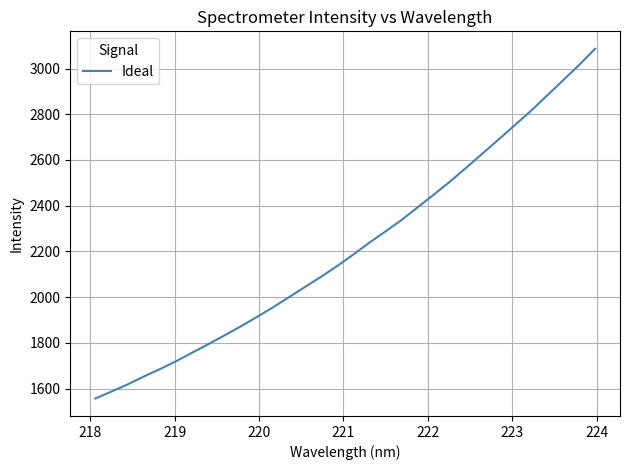

What is the average value?

2218.2